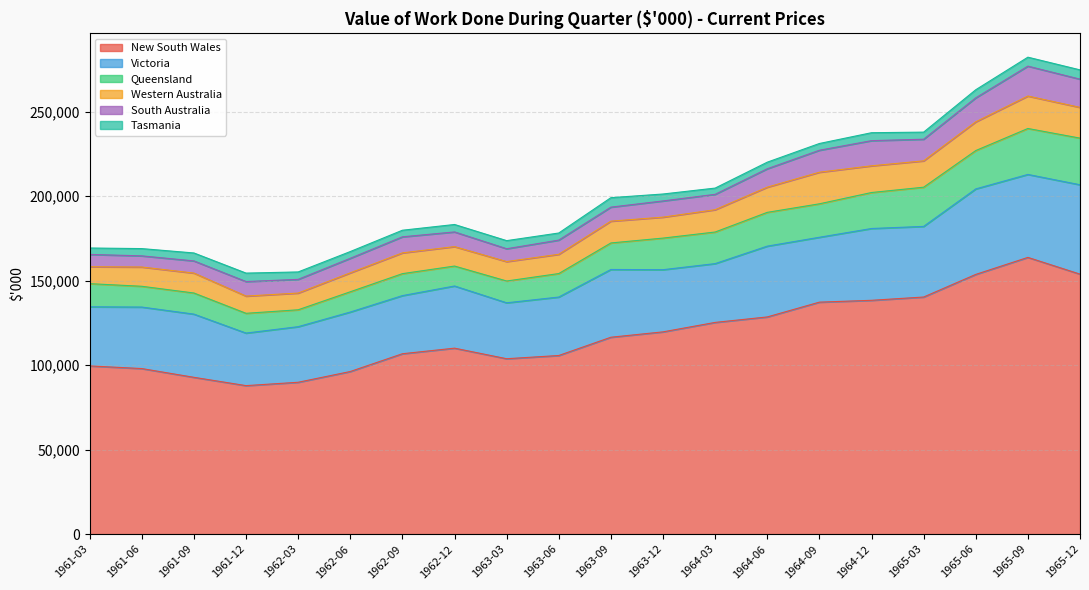

The Queensland series shows 7007 at 1961-09. True or false?

False